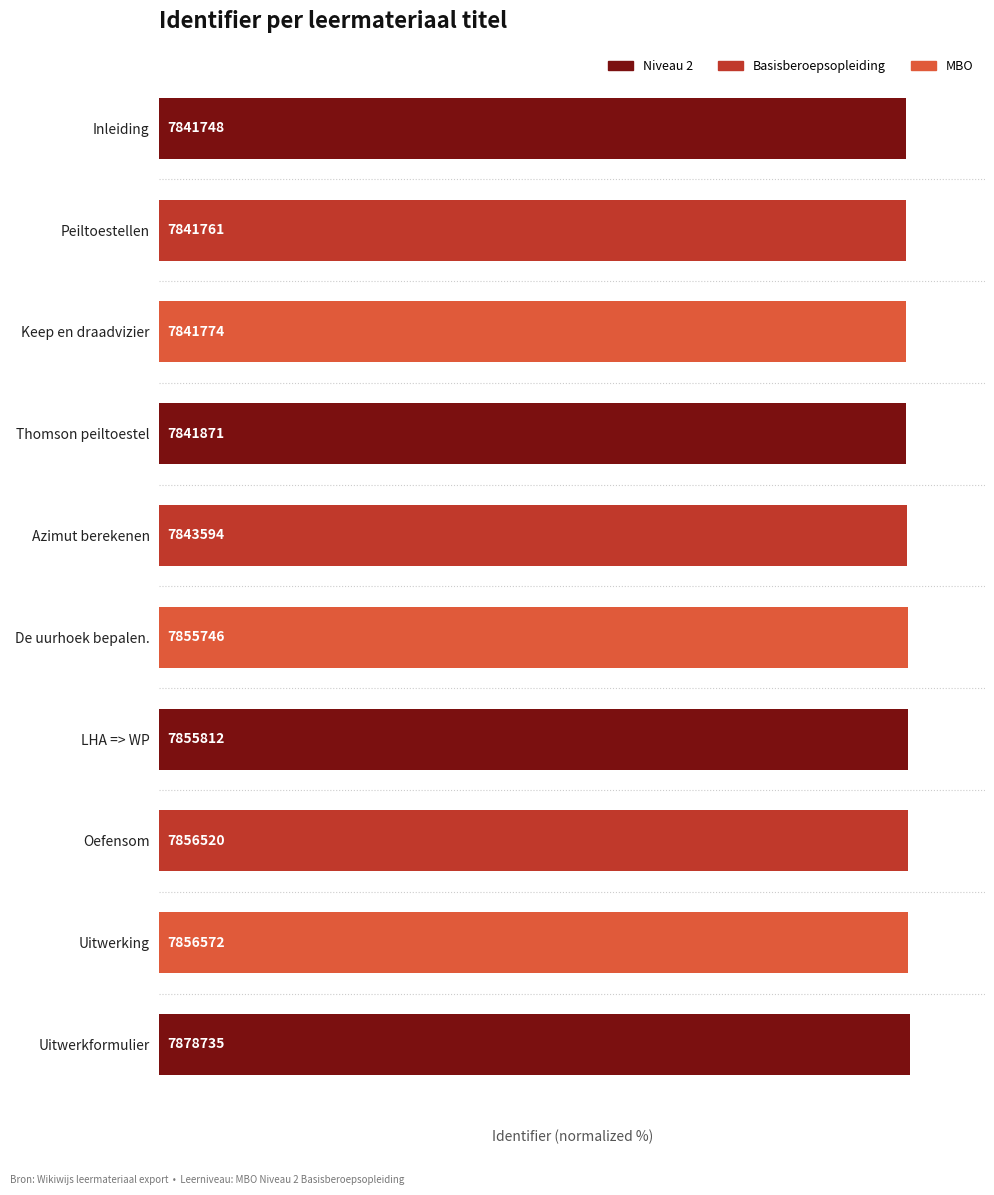

How many bars are there in total?

10